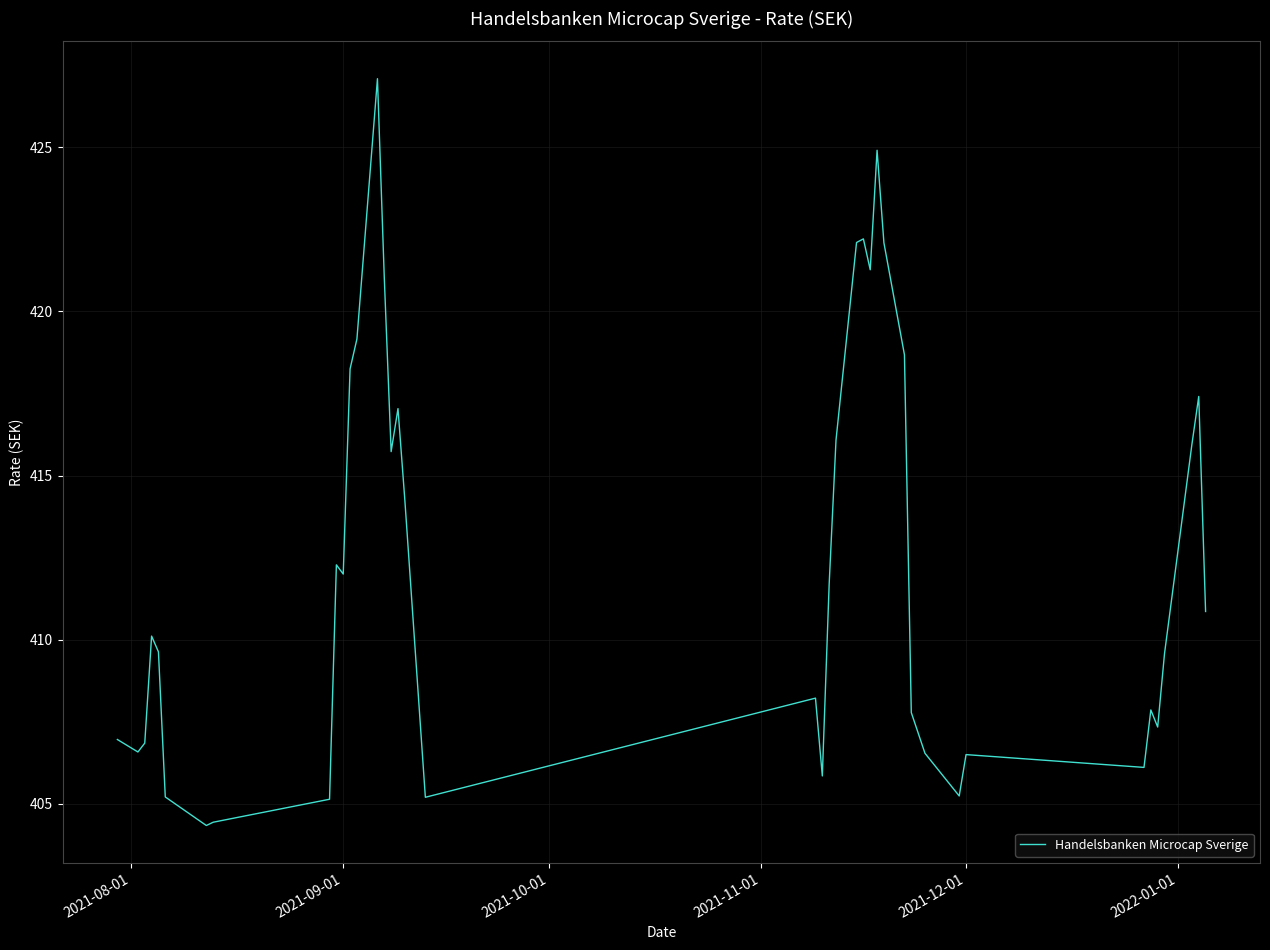

What is the minimum value shown in the chart?

404.3